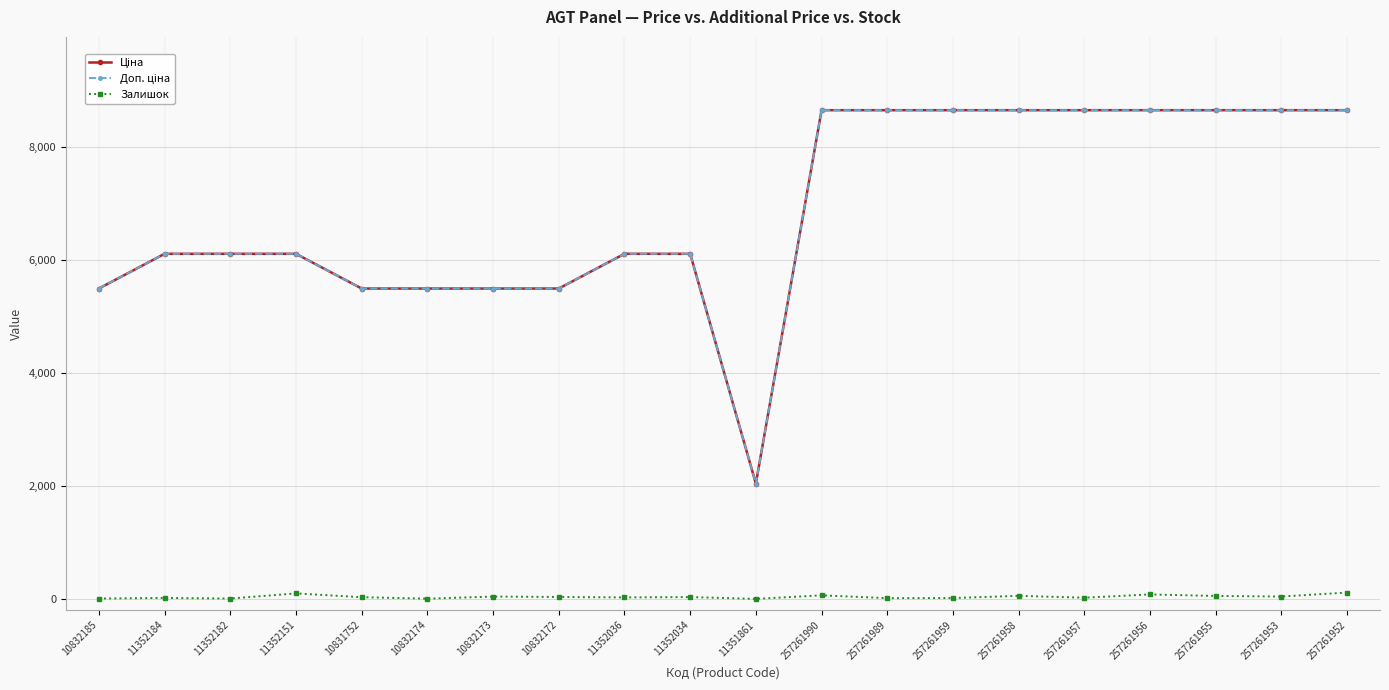

What is the maximum value shown in the chart?

8656.2